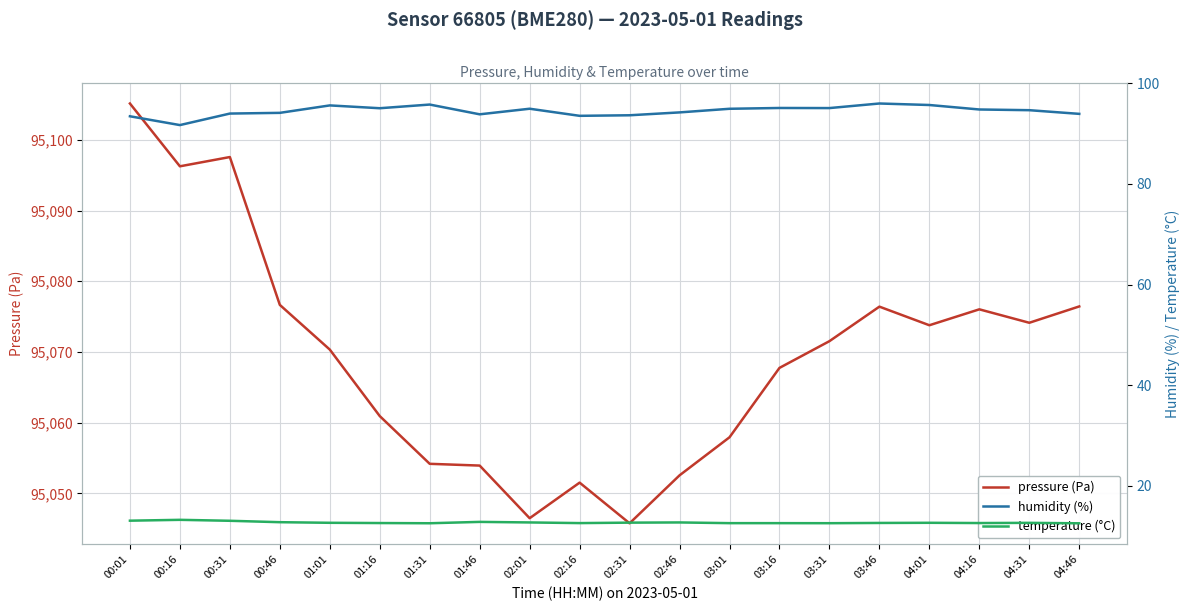

Reading left to right, what are all the values shown in this chart?

pressure (Pa): 00:01=95105.1	00:16=95096.2	00:31=95097.6	00:46=95076.7	01:01=95070.3	01:16=95060.9	01:31=95054.2	01:46=95053.9	02:01=95046.5	02:16=95051.5	02:31=95045.8	02:46=95052.6	03:01=95057.9	03:16=95067.8	03:31=95071.5	03:46=95076.4	04:01=95073.8	04:16=95076.0	04:31=95074.1	04:46=95076.4
humidity (%): 00:01=93.5	00:16=91.7	00:31=94.0	00:46=94.1	01:01=95.6	01:16=95.1	01:31=95.8	01:46=93.8	02:01=95.0	02:16=93.5	02:31=93.7	02:46=94.2	03:01=95.0	03:16=95.1	03:31=95.1	03:46=96.0	04:01=95.7	04:16=94.8	04:31=94.7	04:46=93.9
temperature (°C): 00:01=13.1	00:16=13.2	00:31=13.1	00:46=12.8	01:01=12.7	01:16=12.6	01:31=12.6	01:46=12.8	02:01=12.7	02:16=12.6	02:31=12.7	02:46=12.7	03:01=12.6	03:16=12.6	03:31=12.6	03:46=12.6	04:01=12.7	04:16=12.6	04:31=12.7	04:46=12.6